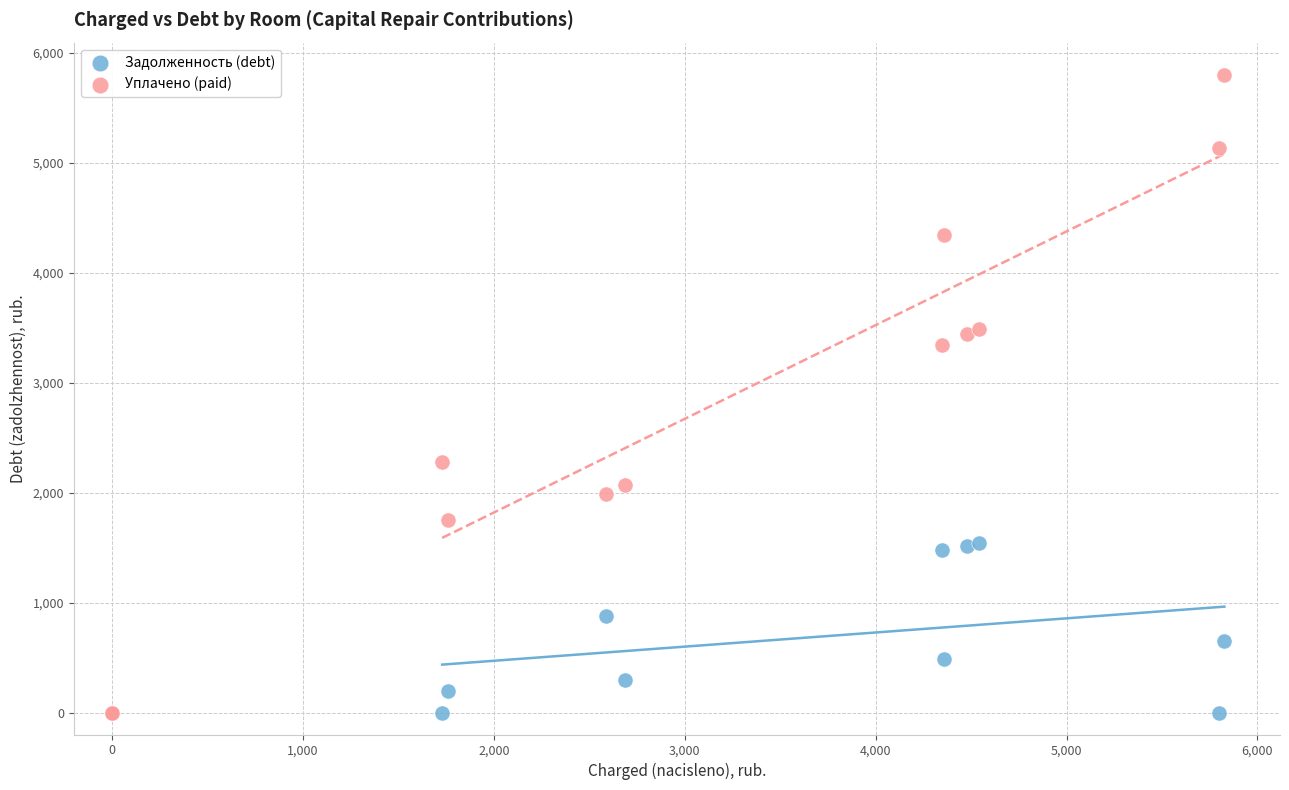

What are all the series names shown in the legend?

Задолженность (debt), Уплачено (paid)